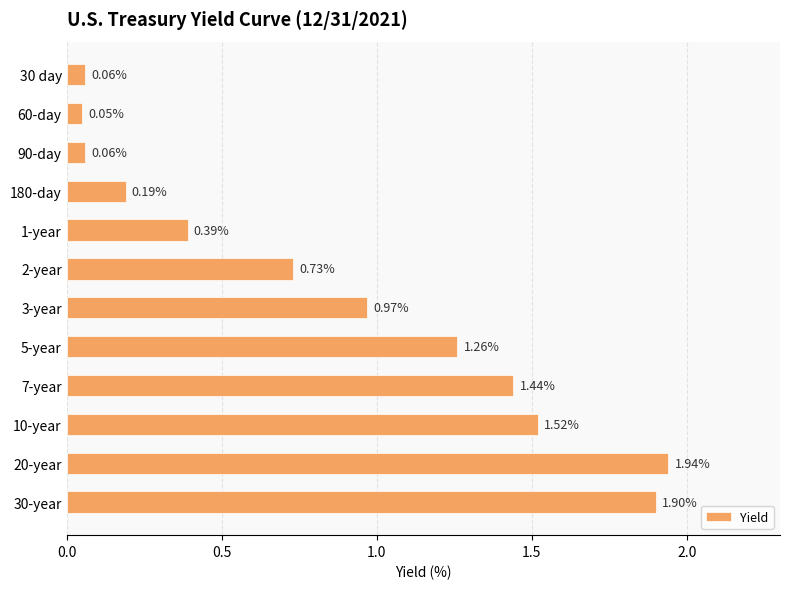

Does the chart contain stacked bars?

No